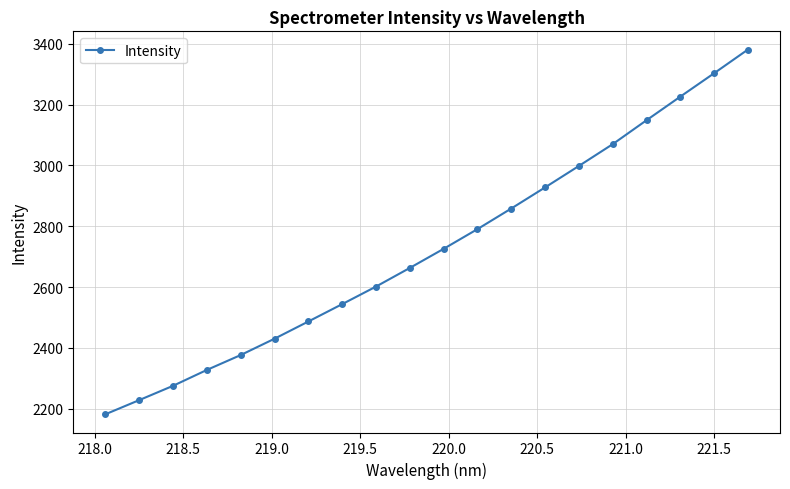

True or false: there are more than 1 points higher than both neighbors.

False